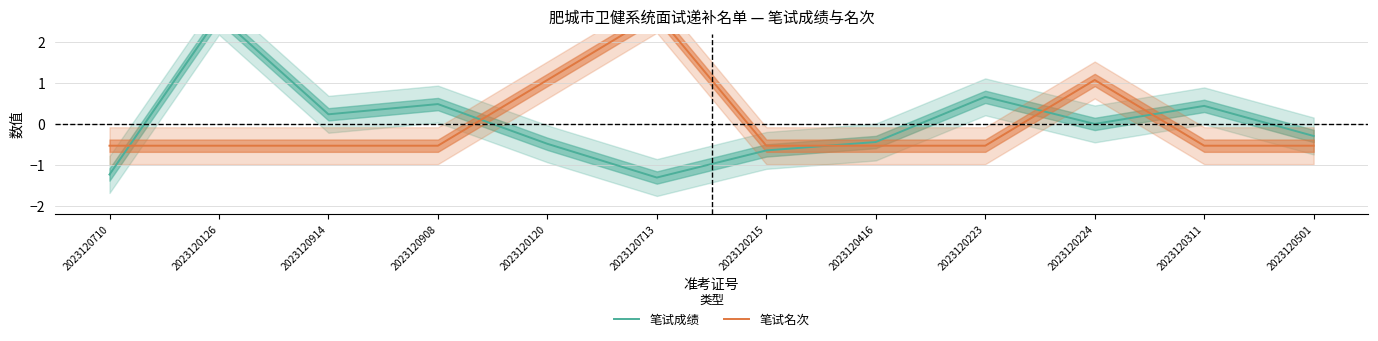

True or false: 笔试成绩 has a value of 0.3 at 2023120914.

False